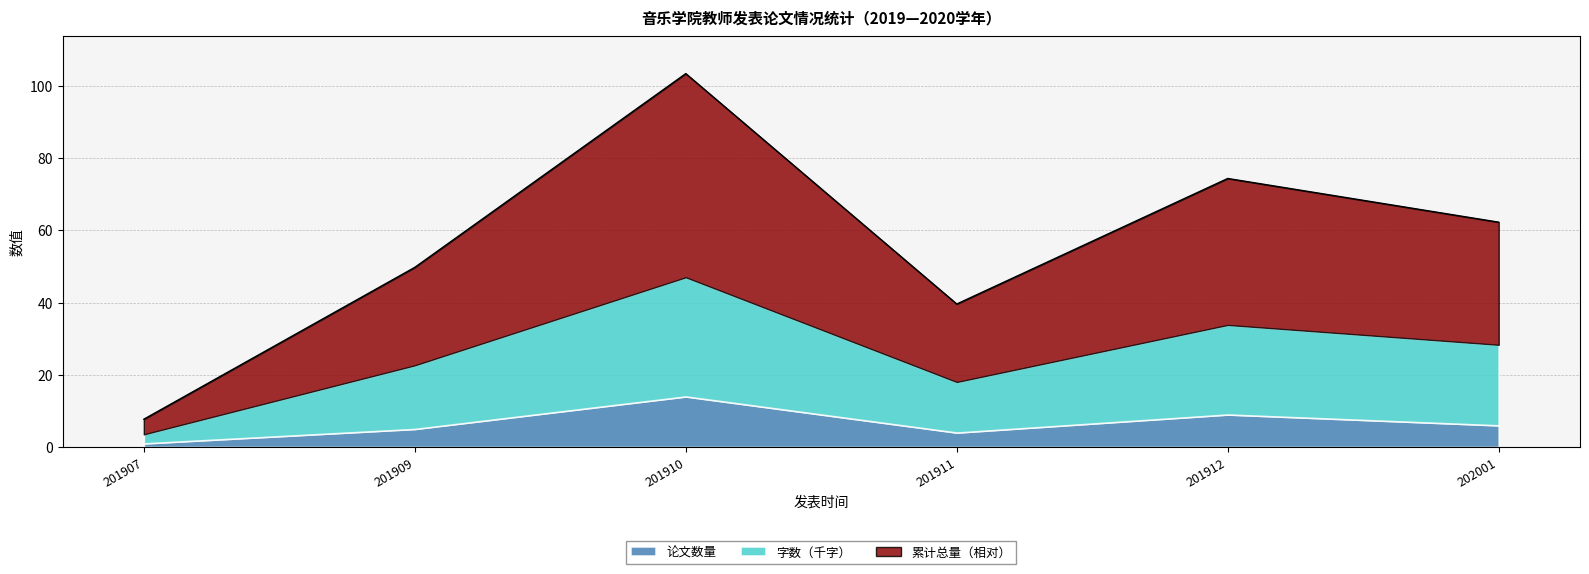

At which category does the data reach its first local peak?

201910